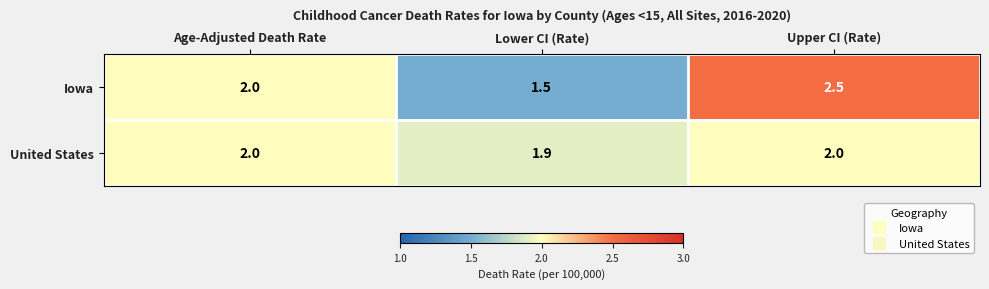

At which category is the sum across all series the highest?

Upper CI (Rate)